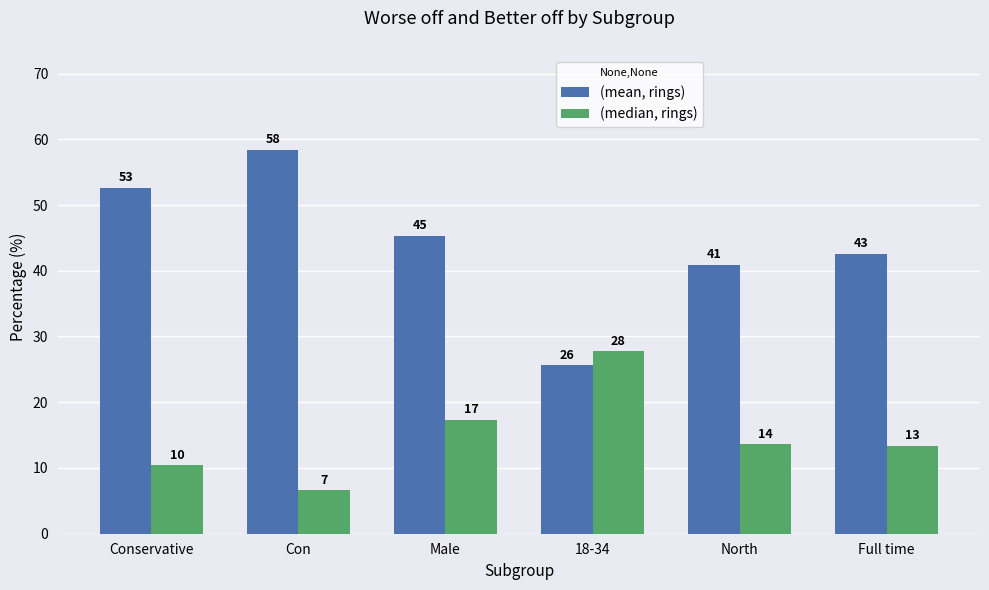

Is the value of (mean, rings) at Con greater than the value of (median, rings) at Conservative?

Yes